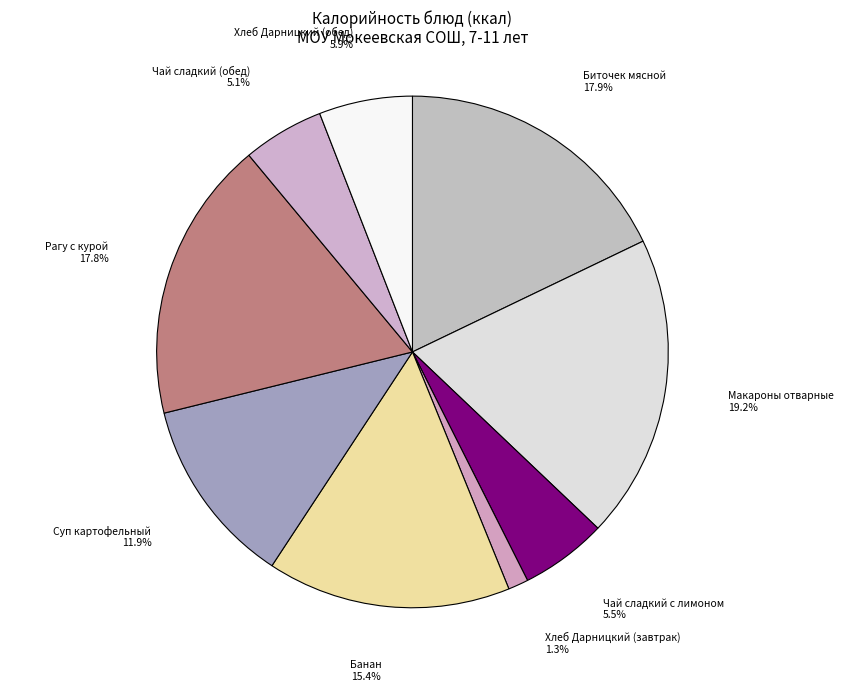

Is it true that Рагу с курой is 28% of the pie?

False